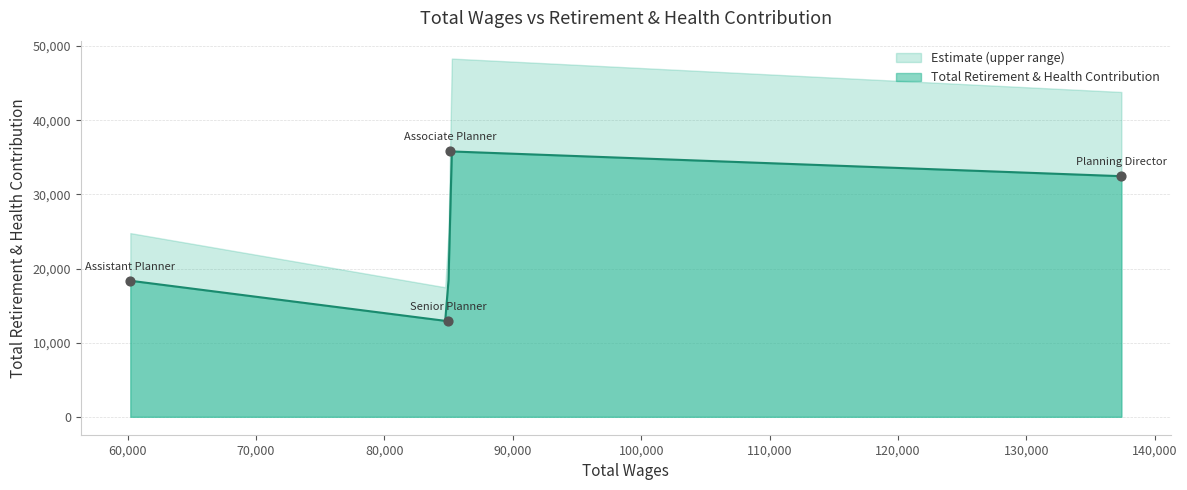

What is the minimum value for Total Retirement & Health Contribution?

12942.1